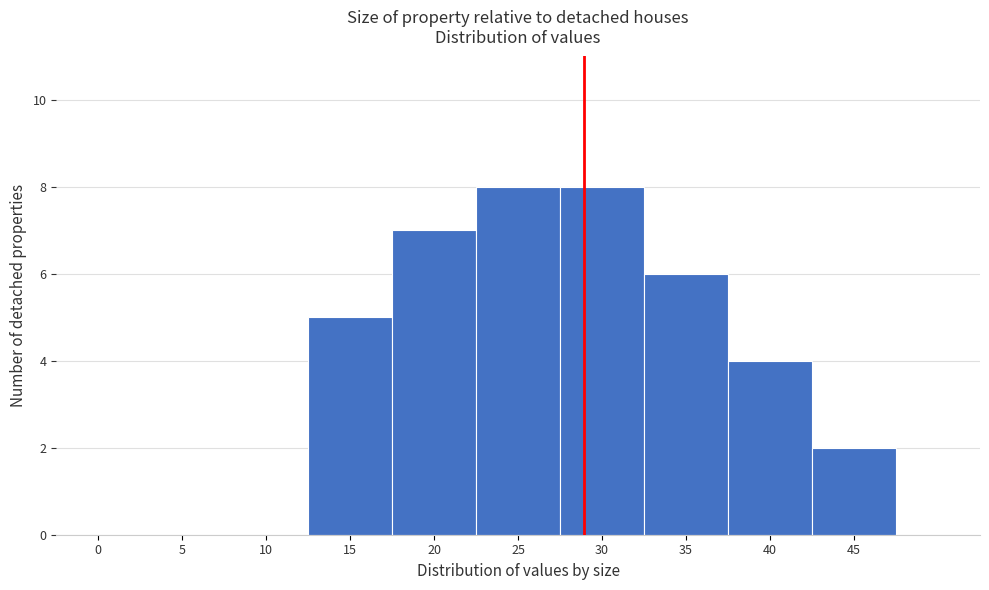

Reading right to left, what are all the values shown in this chart?

45=2	40=4	35=6	30=8	25=8	20=7	15=5	10=0	5=0	0=0